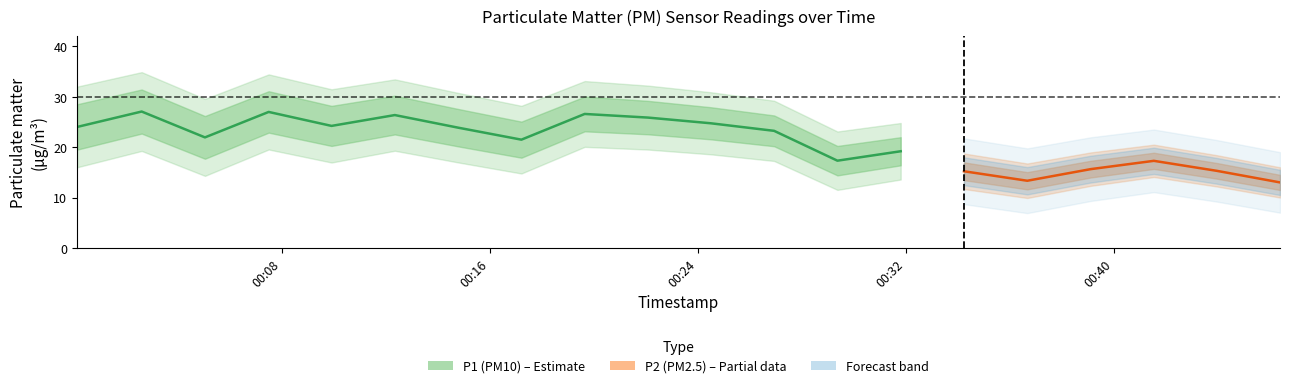

List the labels in order of P1 value, smallest first.

2024-01-15T00:29:22, 2024-01-15T00:36:40, 2024-01-15T00:31:48, 2024-01-15T00:39:06, 2024-01-15T00:34:14, 2024-01-15T00:46:23, 2024-01-15T00:17:13, 2024-01-15T00:43:57, 2024-01-15T00:05:03, 2024-01-15T00:26:56, 2024-01-15T00:14:47, 2024-01-15T00:00:08, 2024-01-15T00:09:55, 2024-01-15T00:24:30, 2024-01-15T00:22:05, 2024-01-15T00:12:21, 2024-01-15T00:19:39, 2024-01-15T00:07:30, 2024-01-15T00:02:37, 2024-01-15T00:41:32